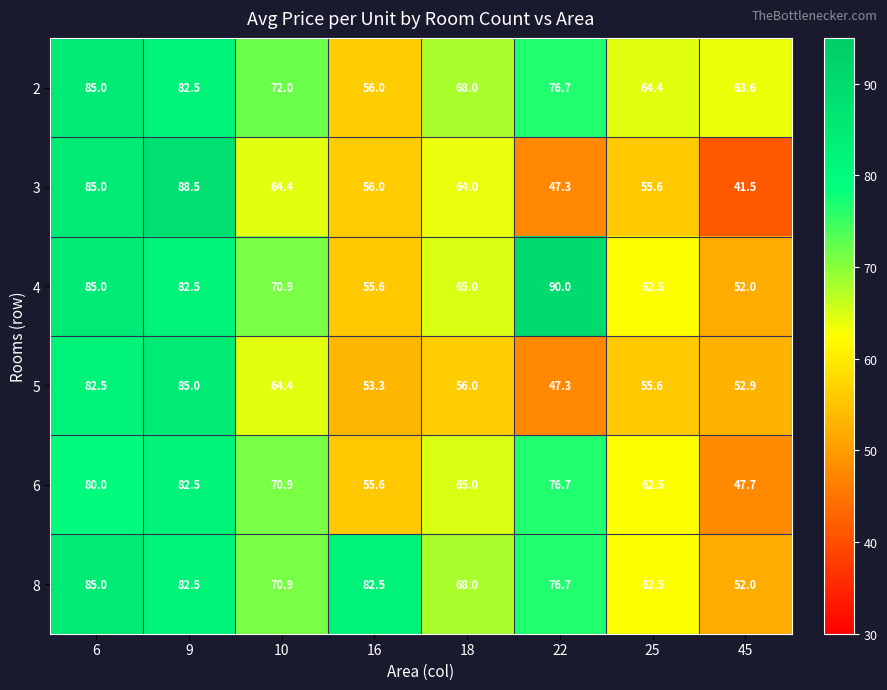

Which series has the largest total across all categories?

8